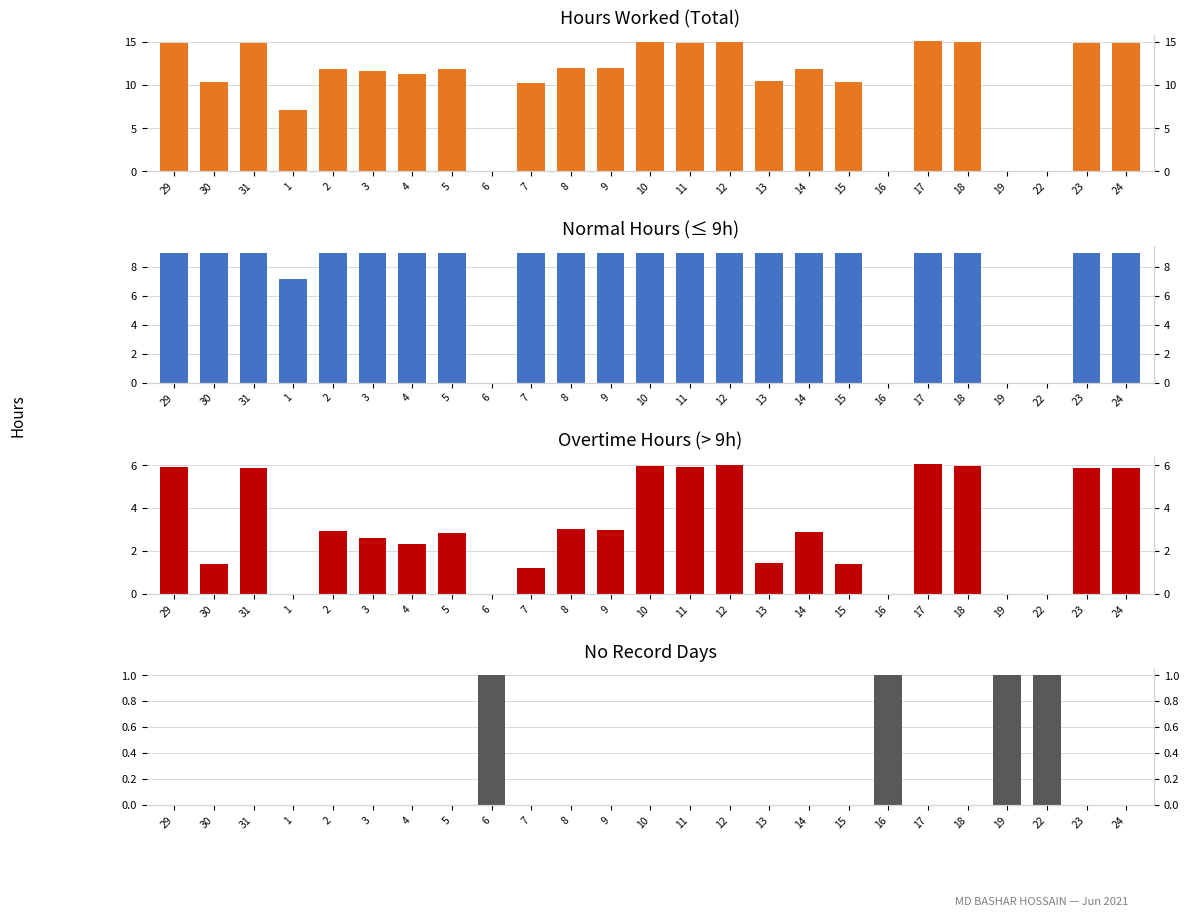

What is the sum of all Overtime Hours values?

78.5